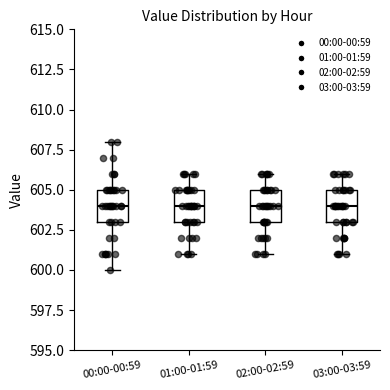

Where is the lower edge of the box for 02:00-02:59 on the y-axis? The values are not printed on the chart, so give them approximately, as read against the axis.

603